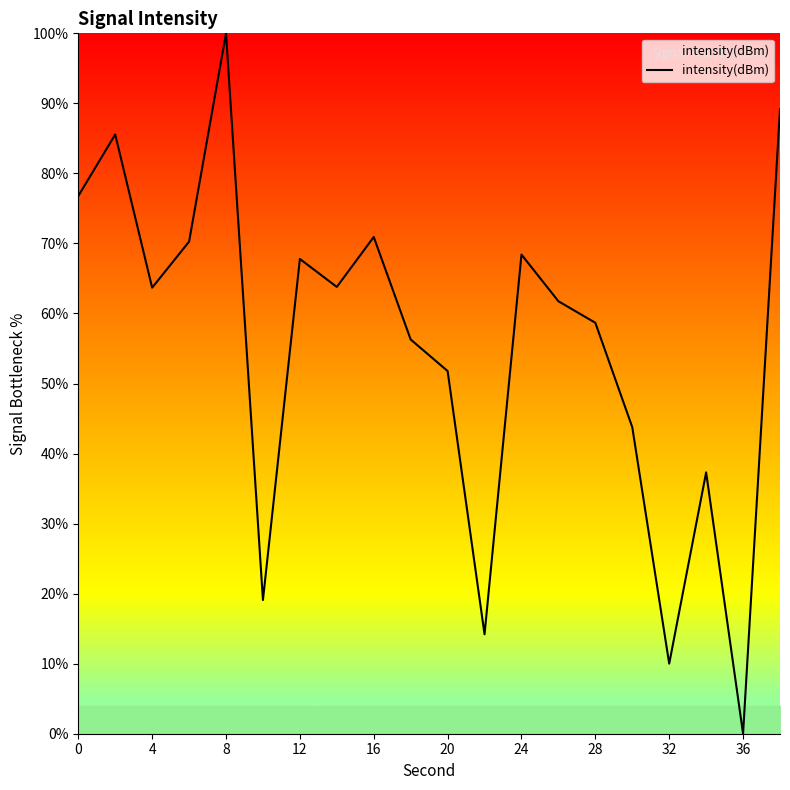

What is the maximum value shown in the chart?

100.0